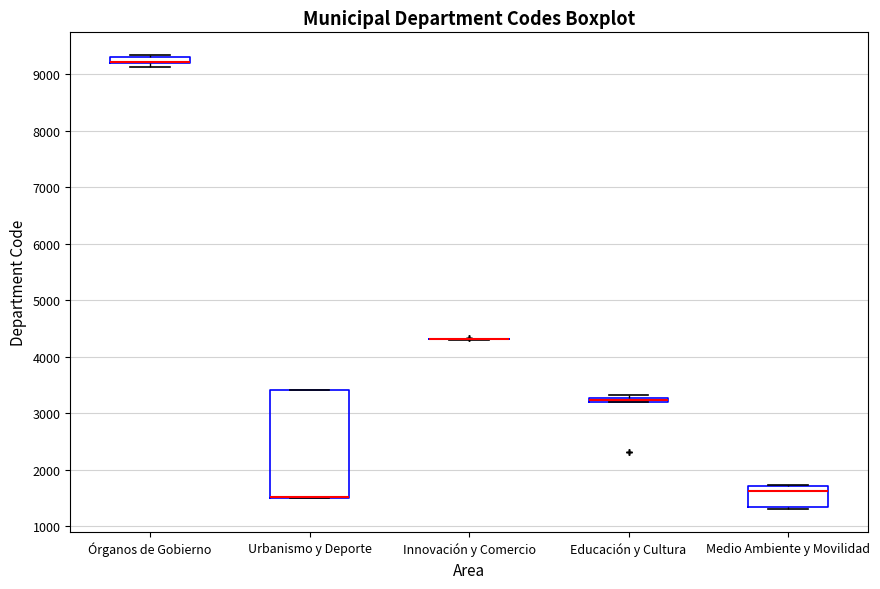

Where is the lower edge of the box for Urbanismo y Deporte on the y-axis? The values are not printed on the chart, so give them approximately, as read against the axis.

1500